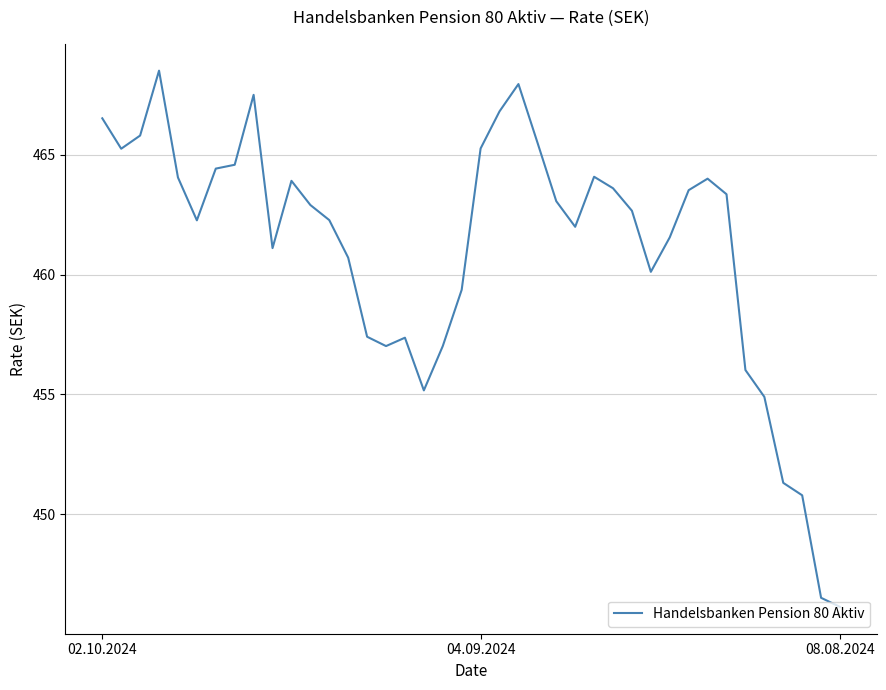

What is the difference between the maximum and minimum values?

22.4